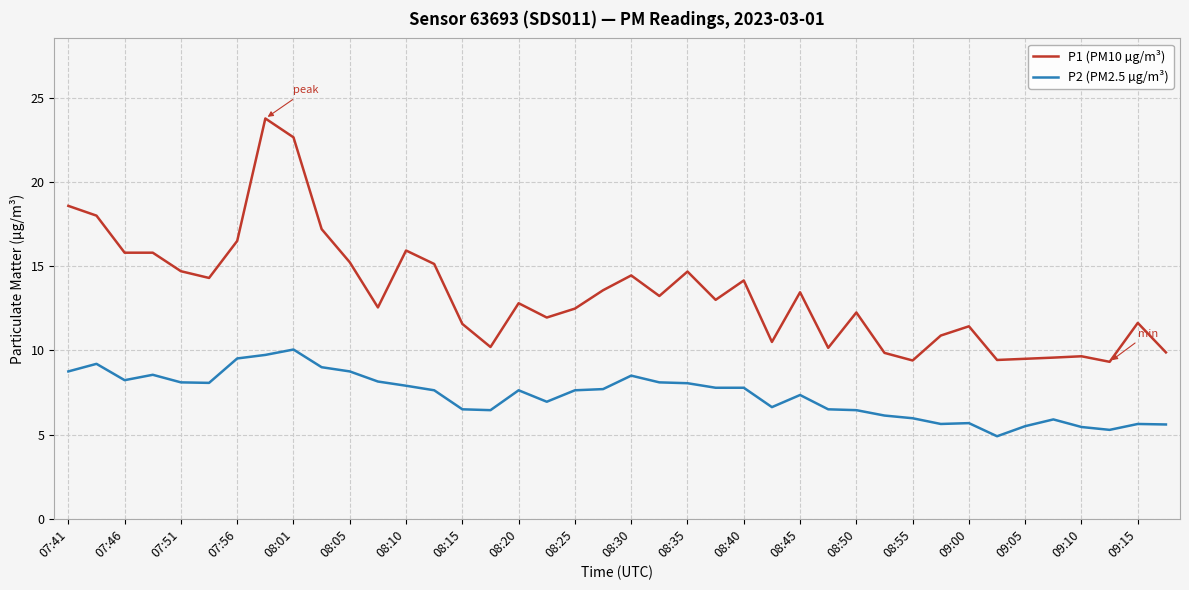

List the series in order of their peak value, highest first.

P1 (PM10 µg/m³), P2 (PM2.5 µg/m³)